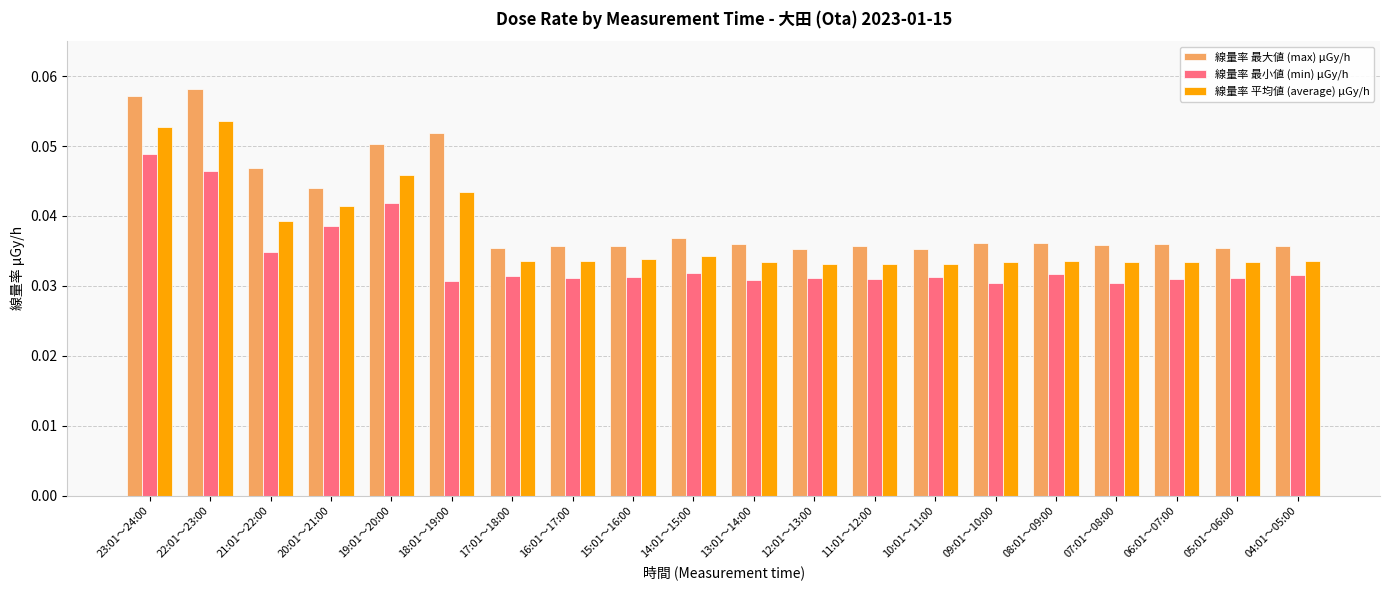

What position from the left is 05:01～06:00?

19